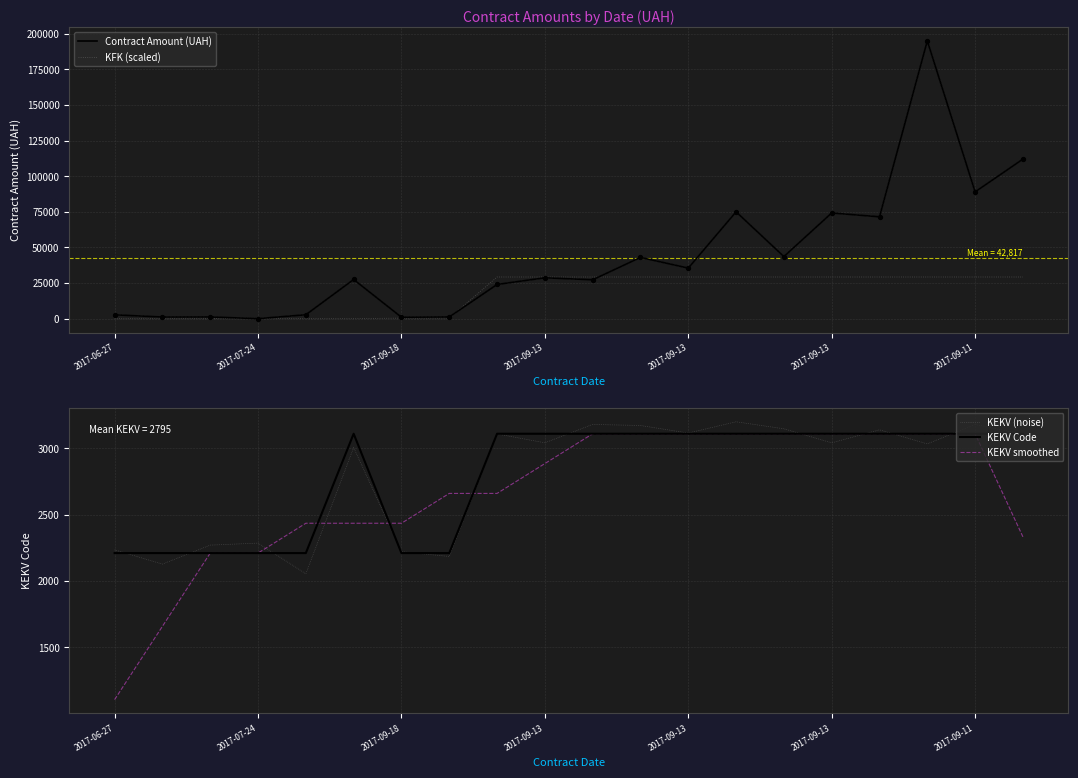

What are all the series names shown in the legend?

Contract Amount (UAH), KFK (scaled), KEKV (noise), KEKV Code, KEKV smoothed